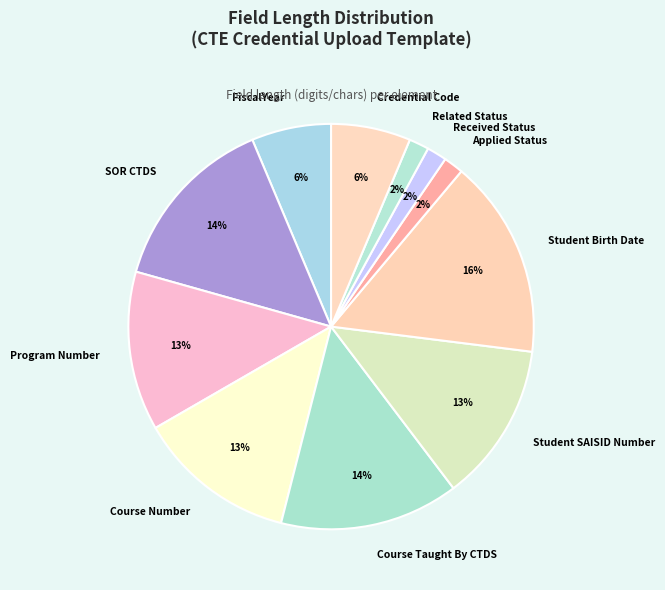

Between Related Status and Course Taught By CTDS, which is larger?

Course Taught By CTDS